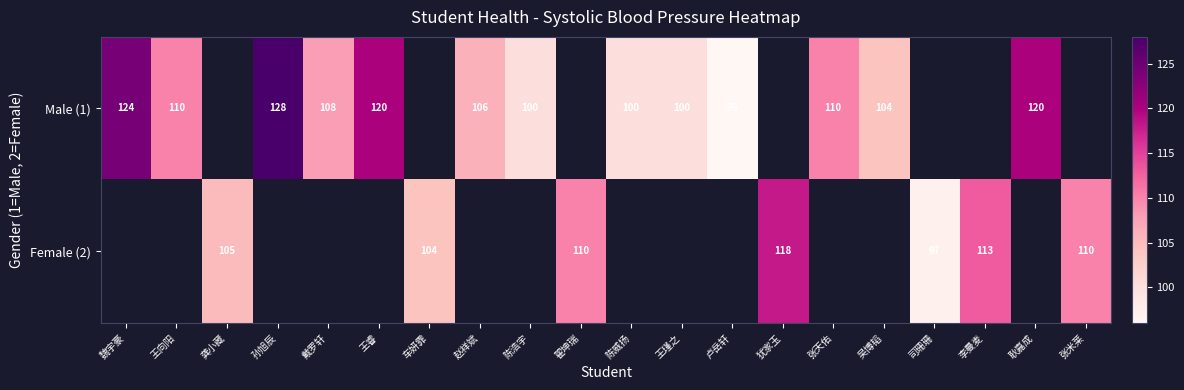

Between 陈浩宇 and 李曼麦, which is larger?

李曼麦